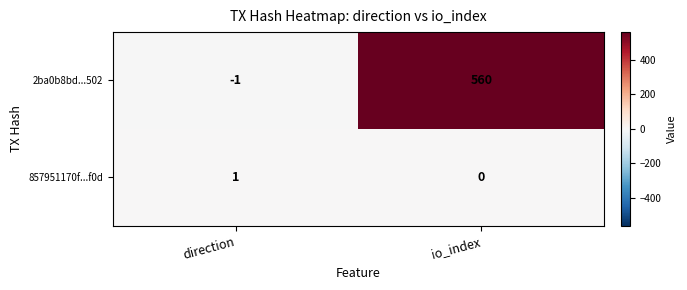

How many series are shown in this chart?

2